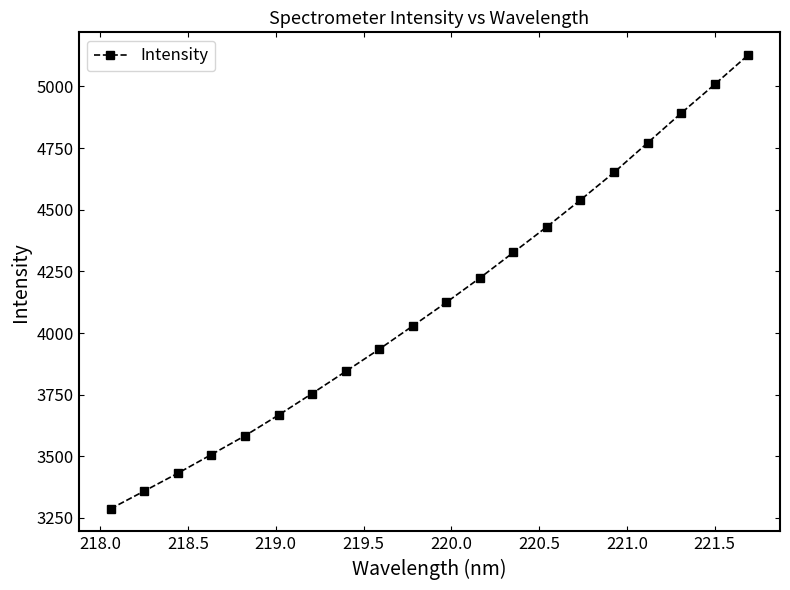

What is the value of the 20th point from the left?

5127.6